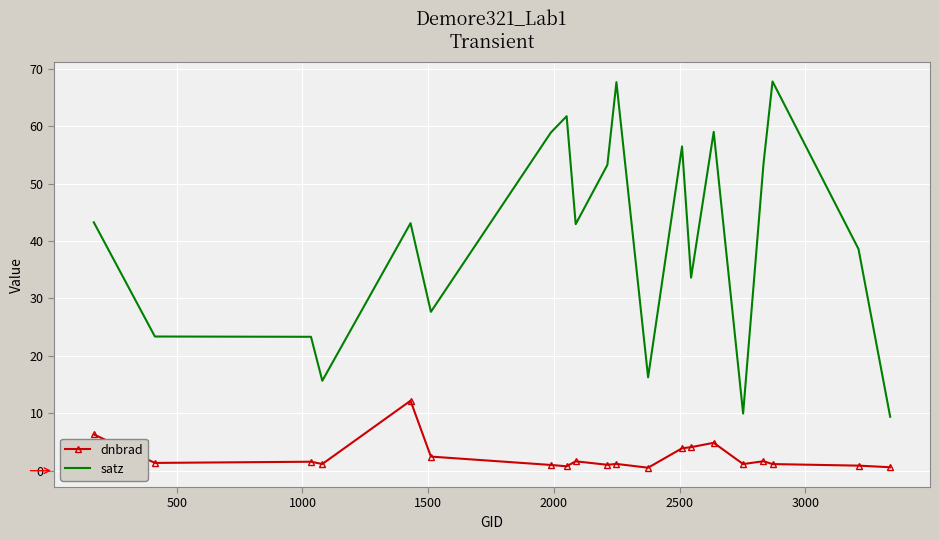

What is the difference between the maximum and minimum values in the satz series?

58.4